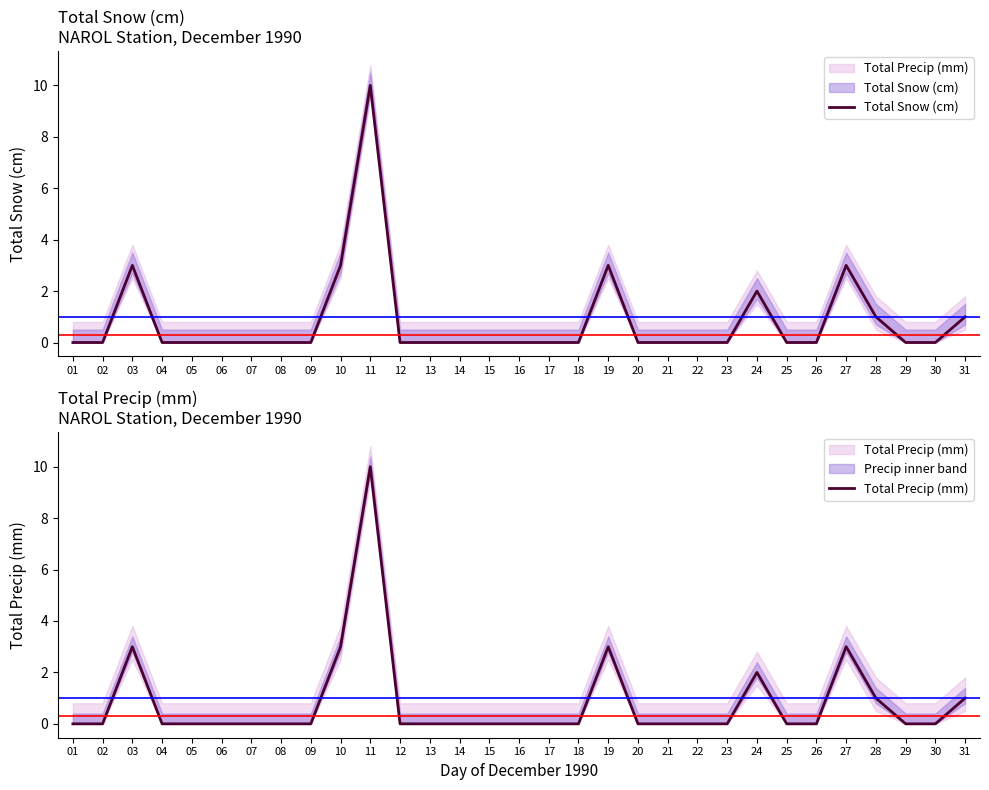

Is this an area chart (filled region under the line)?

No